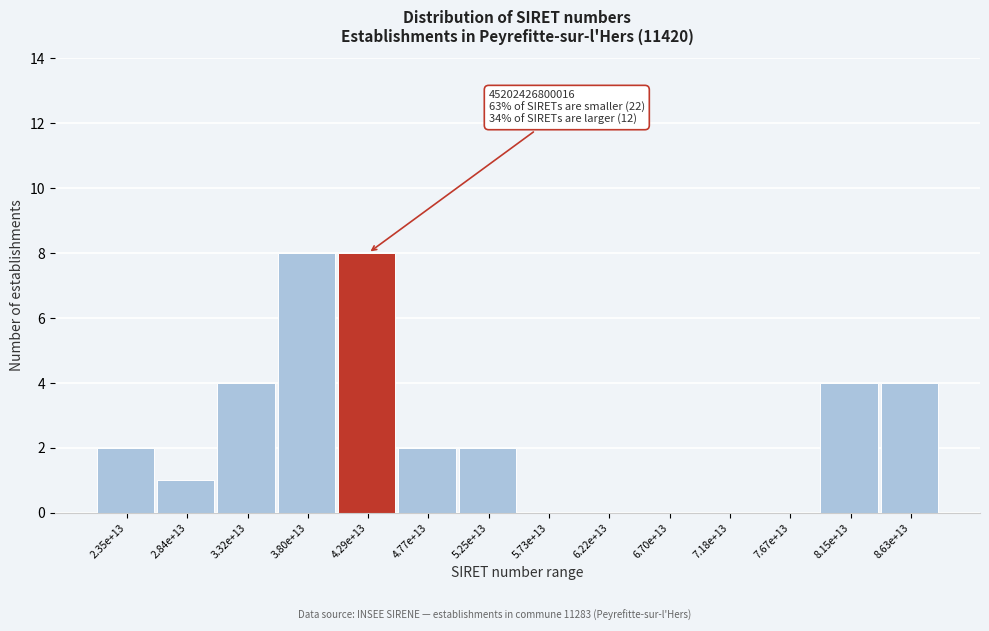

Reading left to right, extract all data points from this chart.

2.35e+13=2	2.84e+13=1	3.32e+13=4	3.80e+13=8	4.29e+13=8	4.77e+13=2	5.25e+13=2	5.73e+13=0	6.22e+13=0	6.70e+13=0	7.18e+13=0	7.67e+13=0	8.15e+13=4	8.63e+13=4